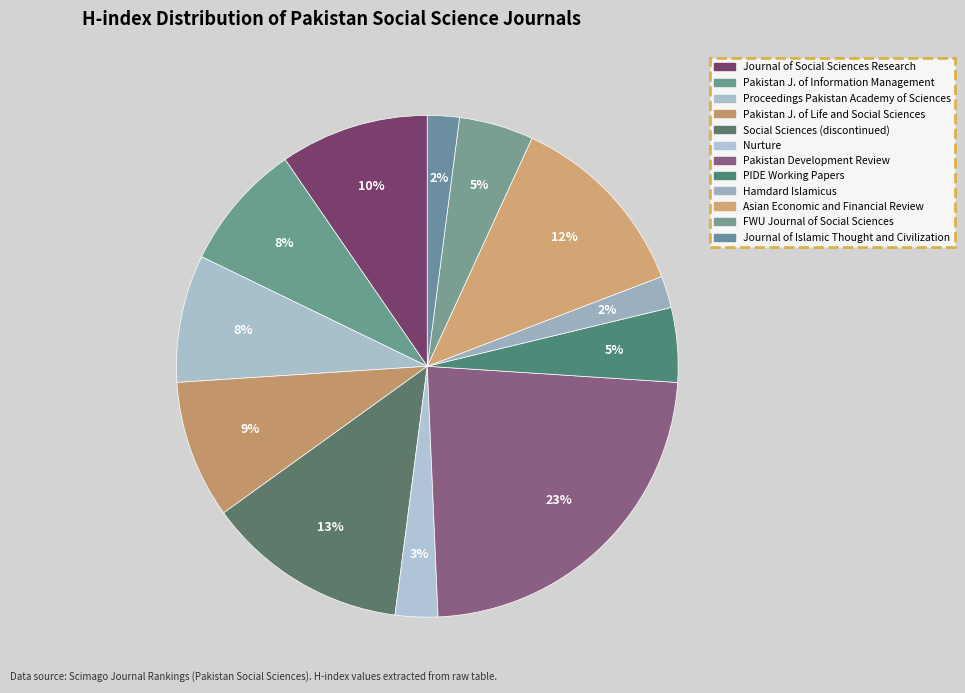

Count the number of slices in the pie.

12